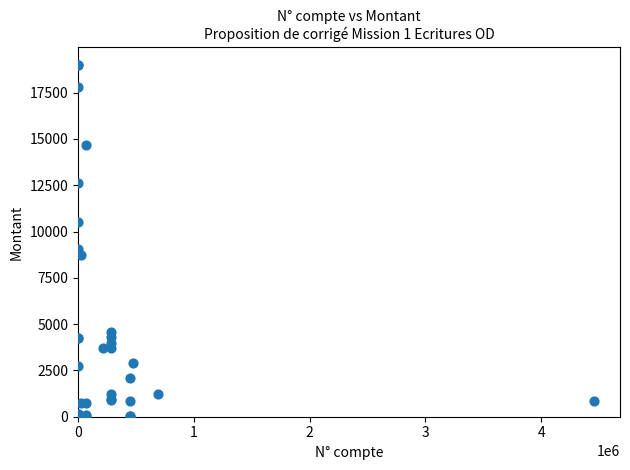

What Y value in the scatter plot is closest to 9515?

9060.7